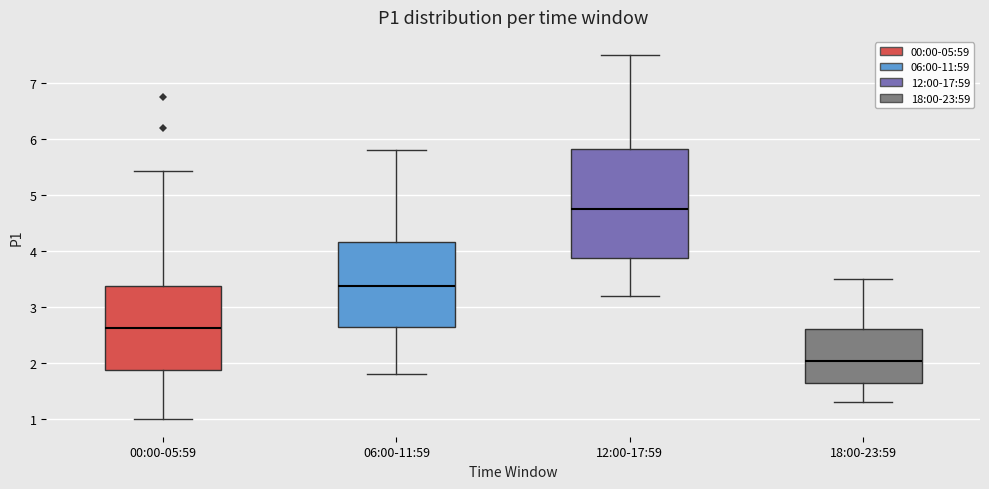

Which box has the highest median line?

12:00-17:59